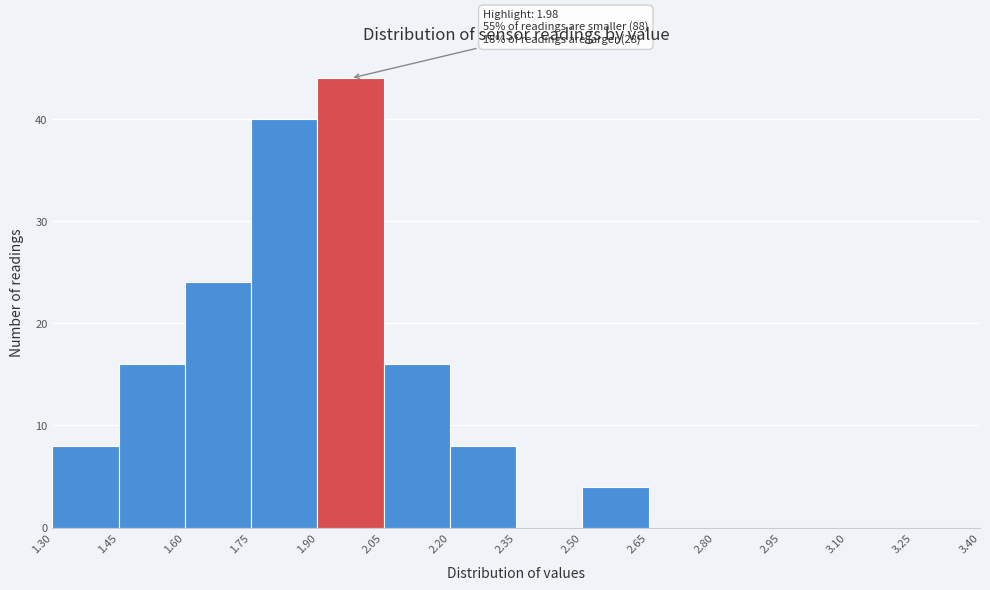

Which range on the x-axis has the tallest bar?

1.90 to 2.05